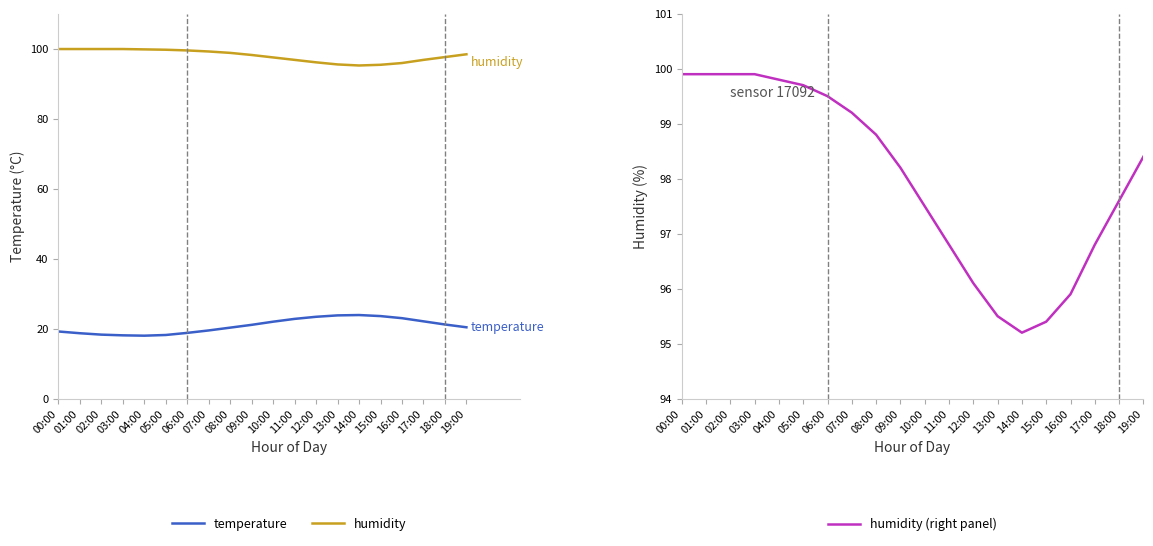

Reading left to right, list all the values displayed in this chart.

temperature: 00:00=19.2	01:00=18.7	02:00=18.3	03:00=18.1	04:00=18.0	05:00=18.2	06:00=18.8	07:00=19.5	08:00=20.3	09:00=21.1	10:00=22.0	11:00=22.8	12:00=23.4	13:00=23.8	14:00=23.9	15:00=23.6	16:00=23.0	17:00=22.1	18:00=21.2	19:00=20.4
humidity: 00:00=99.9	01:00=99.9	02:00=99.9	03:00=99.9	04:00=99.8	05:00=99.7	06:00=99.5	07:00=99.2	08:00=98.8	09:00=98.2	10:00=97.5	11:00=96.8	12:00=96.1	13:00=95.5	14:00=95.2	15:00=95.4	16:00=95.9	17:00=96.8	18:00=97.6	19:00=98.4
humidity (right panel): 00:00=99.9	01:00=99.9	02:00=99.9	03:00=99.9	04:00=99.8	05:00=99.7	06:00=99.5	07:00=99.2	08:00=98.8	09:00=98.2	10:00=97.5	11:00=96.8	12:00=96.1	13:00=95.5	14:00=95.2	15:00=95.4	16:00=95.9	17:00=96.8	18:00=97.6	19:00=98.4